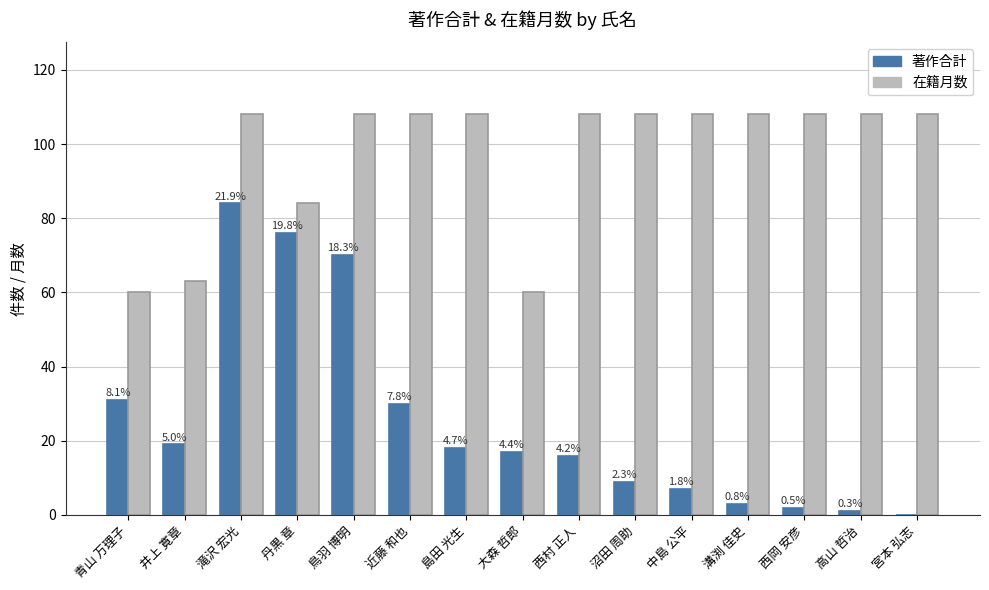

How many groups of bars are there?

15